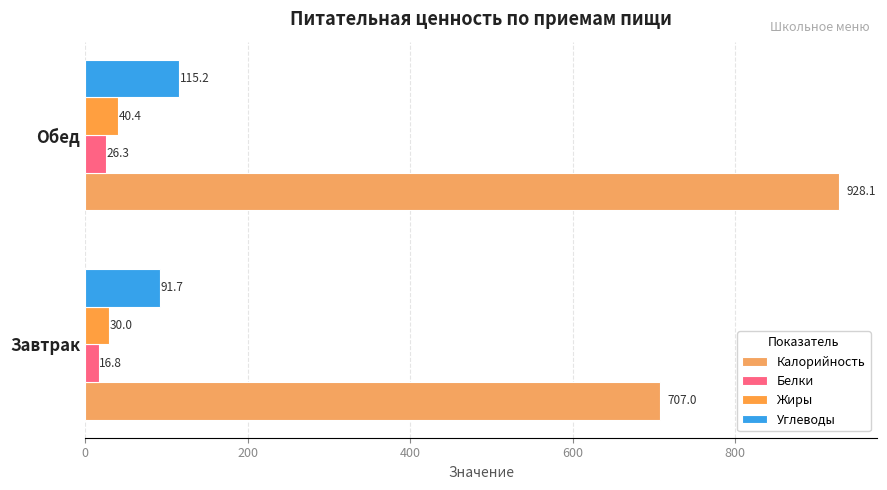

How many values in the Белки series are below 26?

1